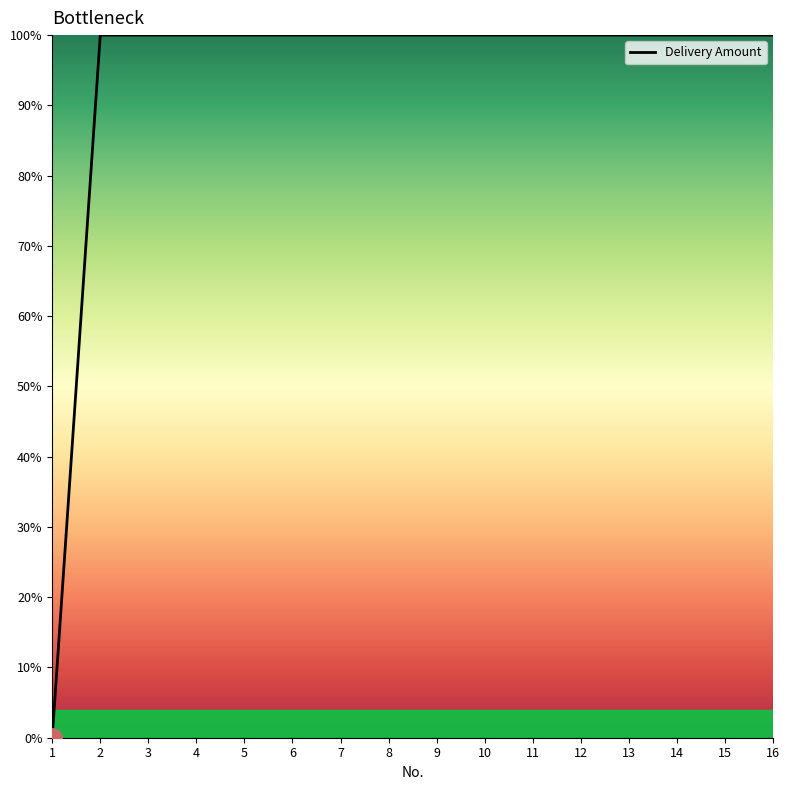

What is the difference between the maximum and minimum values?

100